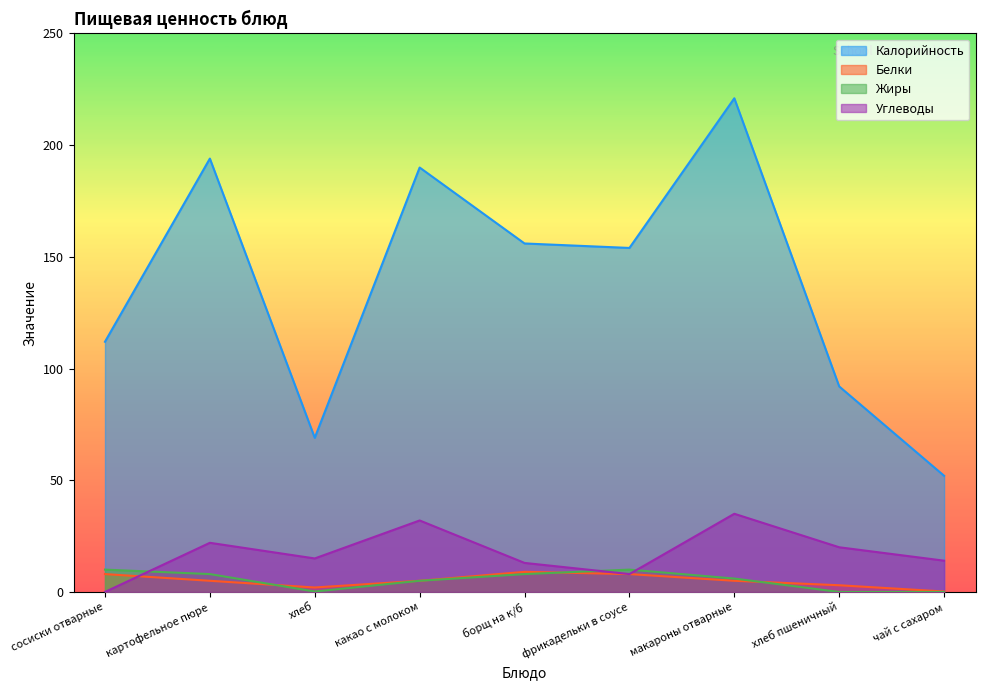

Reading right to left, what are all the values shown in this chart?

Калорийность: чай с сахаром=52.0	хлеб пшеничный=92.0	макароны отварные=221.0	фрикадельки в соусе=154.0	борщ на к/б=156.0	какао с молоком=190.0	хлеб=69.0	картофельное пюре=194.0	сосиски отварные=112.0
Белки: чай с сахаром=0.2	хлеб пшеничный=3.0	макароны отварные=5.0	фрикадельки в соусе=8.0	борщ на к/б=9.0	какао с молоком=5.0	хлеб=2.0	картофельное пюре=5.0	сосиски отварные=8.0
Жиры: чай с сахаром=0.0	хлеб пшеничный=0.0	макароны отварные=6.0	фрикадельки в соусе=10.0	борщ на к/б=8.0	какао с молоком=5.0	хлеб=0.2	картофельное пюре=8.0	сосиски отварные=10.0
Углеводы: чай с сахаром=14.0	хлеб пшеничный=20.0	макароны отварные=35.0	фрикадельки в соусе=8.0	борщ на к/б=13.0	какао с молоком=32.0	хлеб=15.0	картофельное пюре=22.0	сосиски отварные=0.0